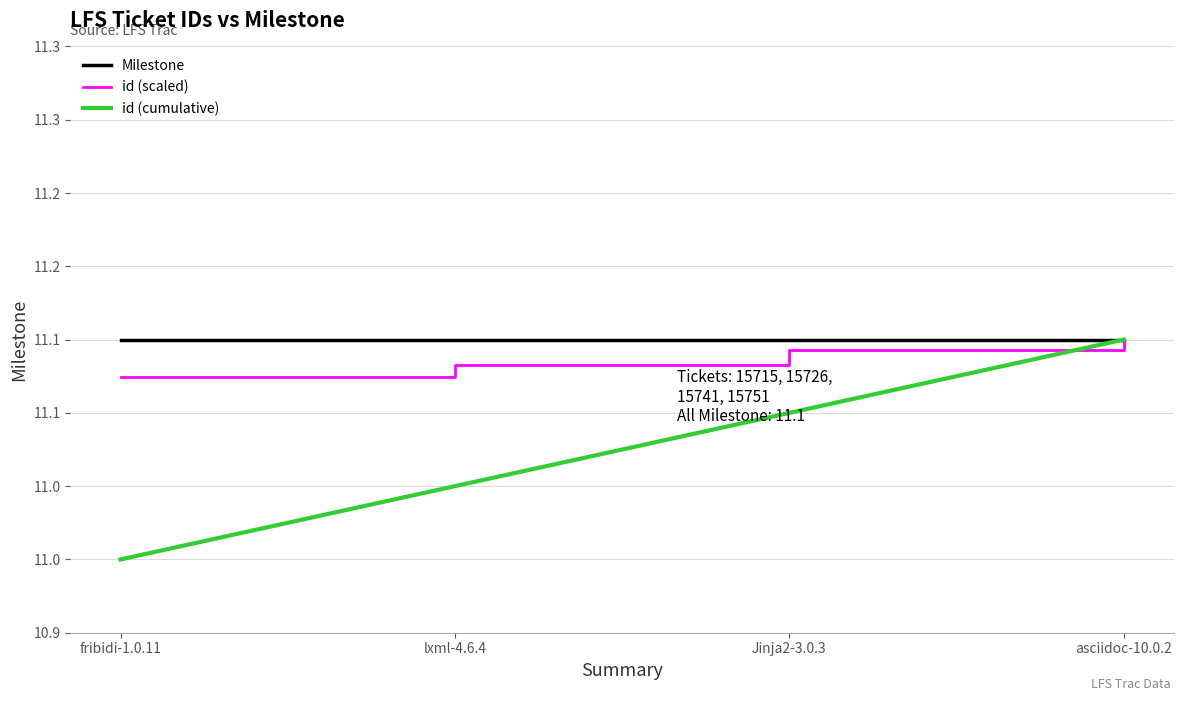

What is the minimum value shown in the chart?

10.9